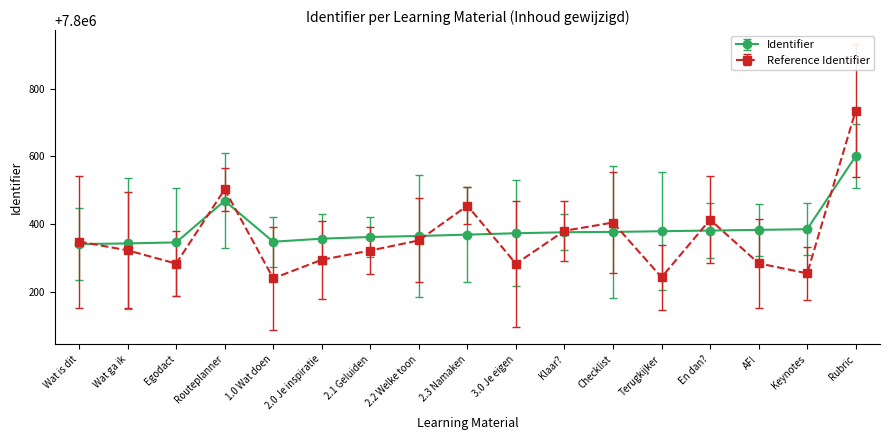

True or false: Reference Identifier has more than 0 interior local peaks.

True